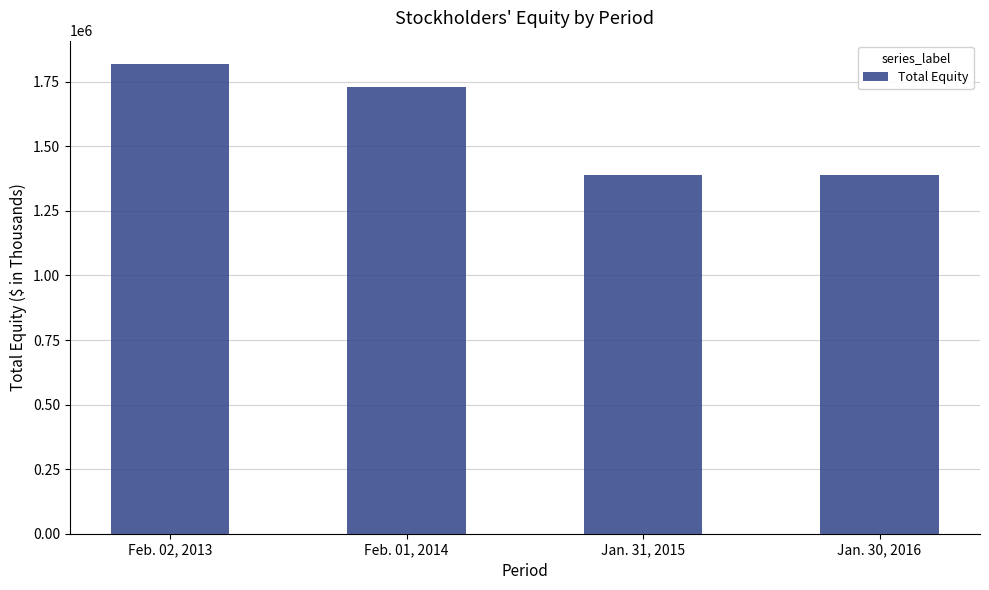

Reading left to right, what are all the values shown in this chart?

1818268	1729493	1389701	1389701